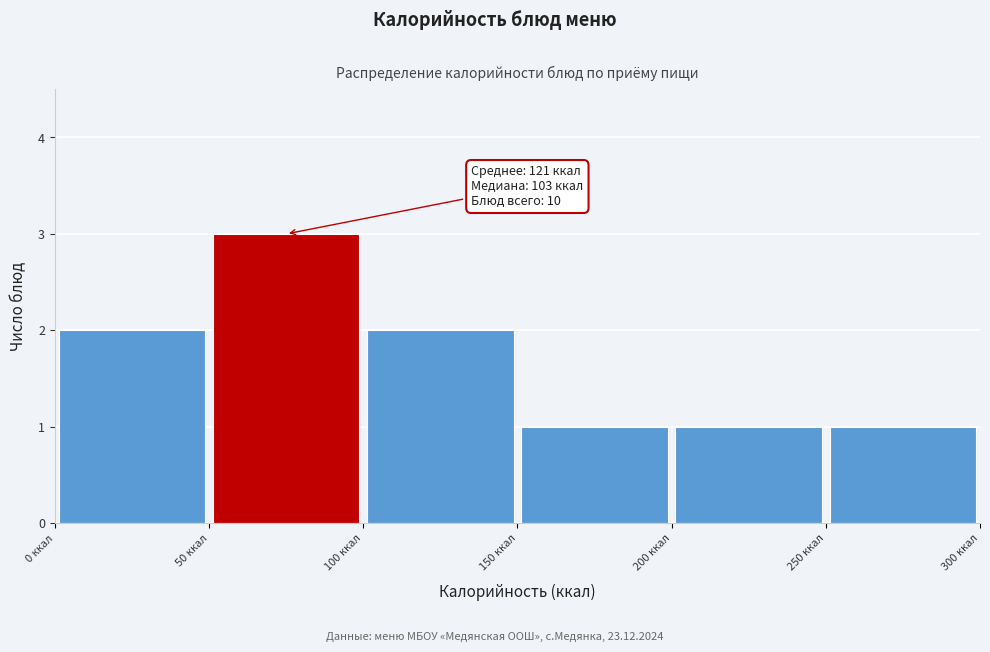

Which range on the x-axis has the tallest bar?

50 to 100